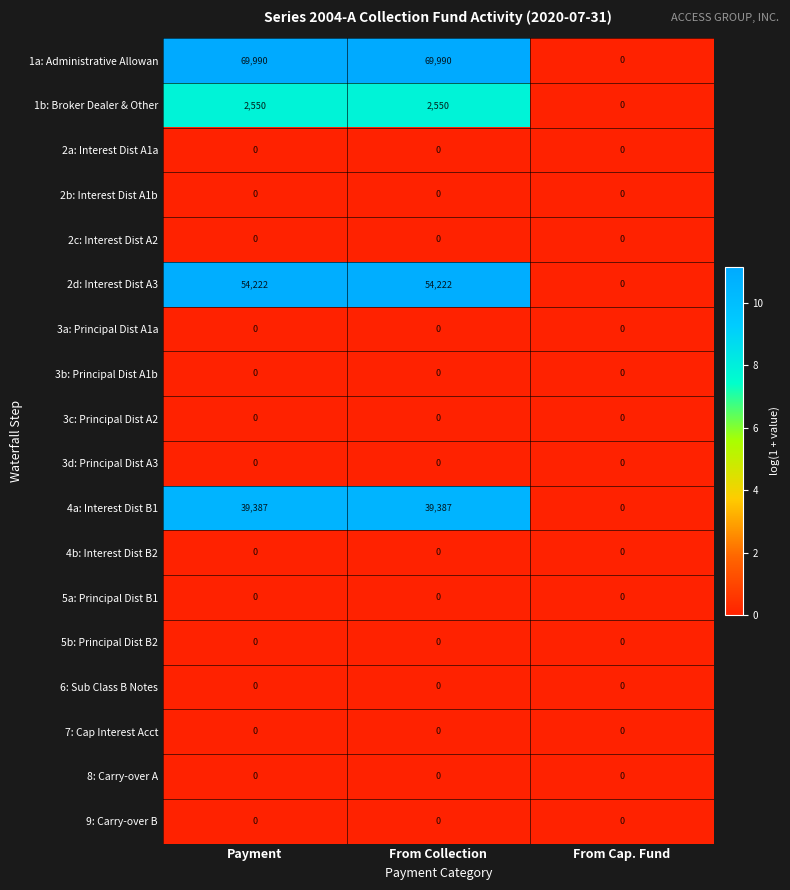

True or false: 2c: Interest Dist A2 has a value of 0 at From Cap. Fund.

True